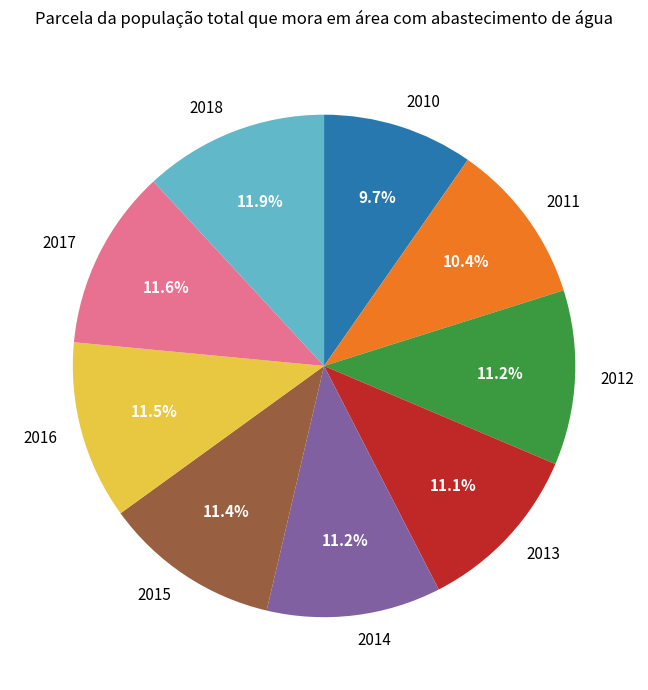

To the nearest percent, what is the combined percentage of 2018 and 2014?

23%